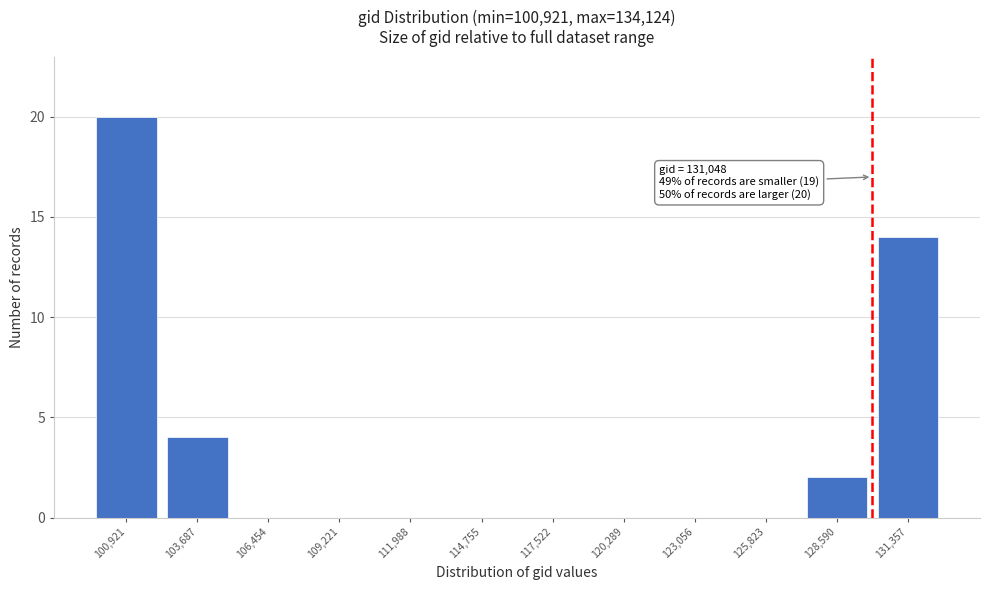

Reading right to left, list all the values displayed in this chart.

131,357=14	128,590=2	125,823=0	123,056=0	120,289=0	117,522=0	114,755=0	111,988=0	109,221=0	106,454=0	103,687=4	100,921=20